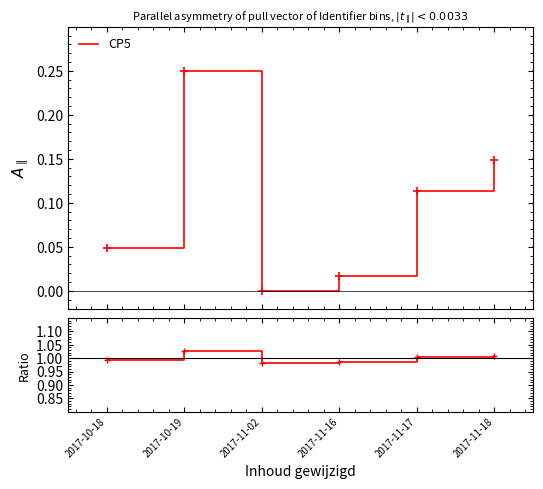

Rank the categories by value from lowest to highest.

2017-11-02, 2017-11-16, 2017-10-18, 2017-11-17, 2017-11-18, 2017-10-19